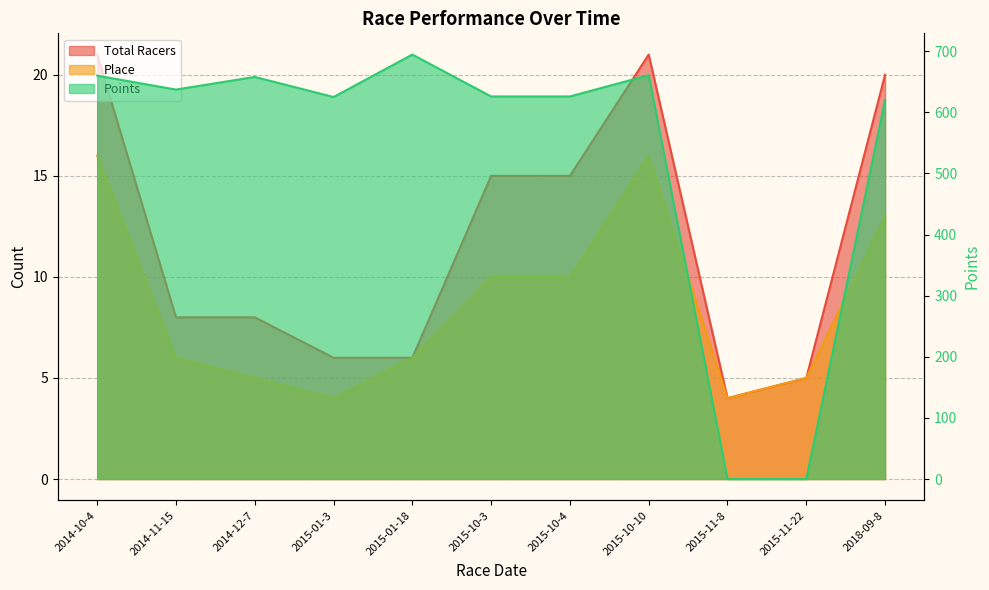

The Total Racers series shows 6.0 at 2015-11-8. True or false?

False